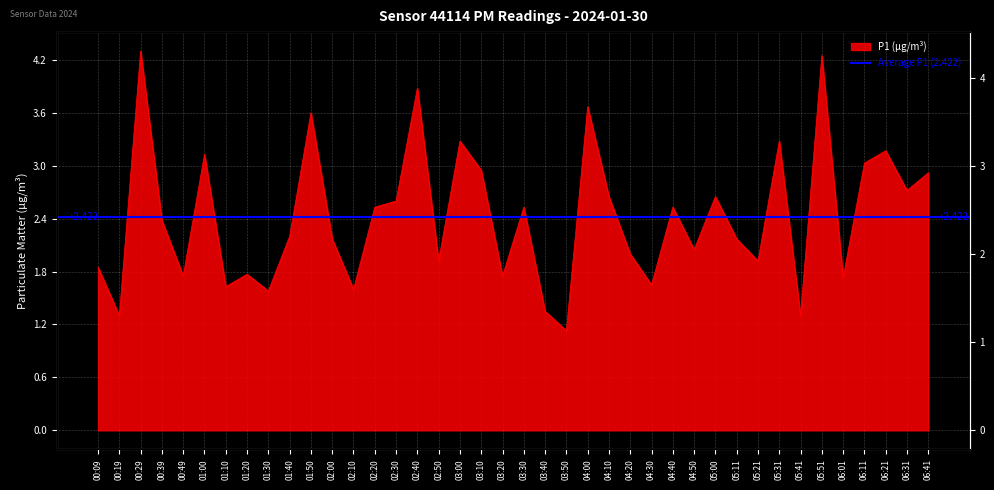

At which category does the data reach its first local valley?

00:19